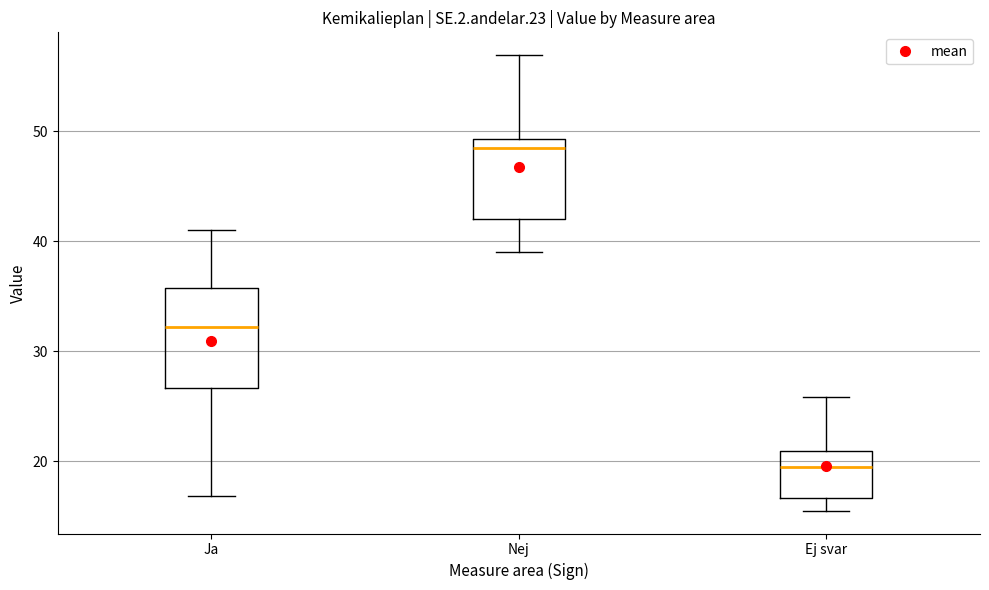

Where does the lower whisker of the box for Ja end on the y-axis? The values are not printed on the chart, so give them approximately, as read against the axis.

17